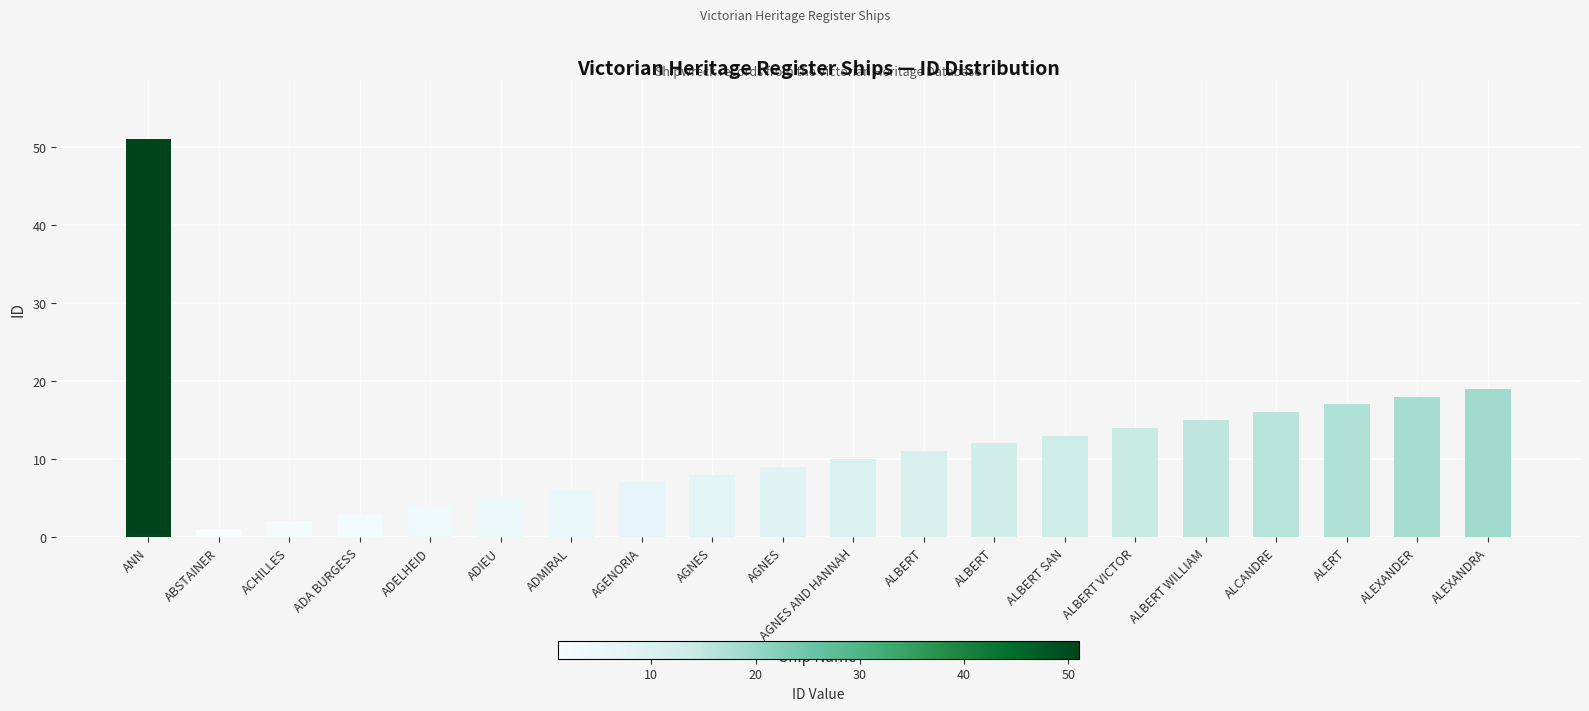

At which category does the chart reach its peak across all series?

ANN